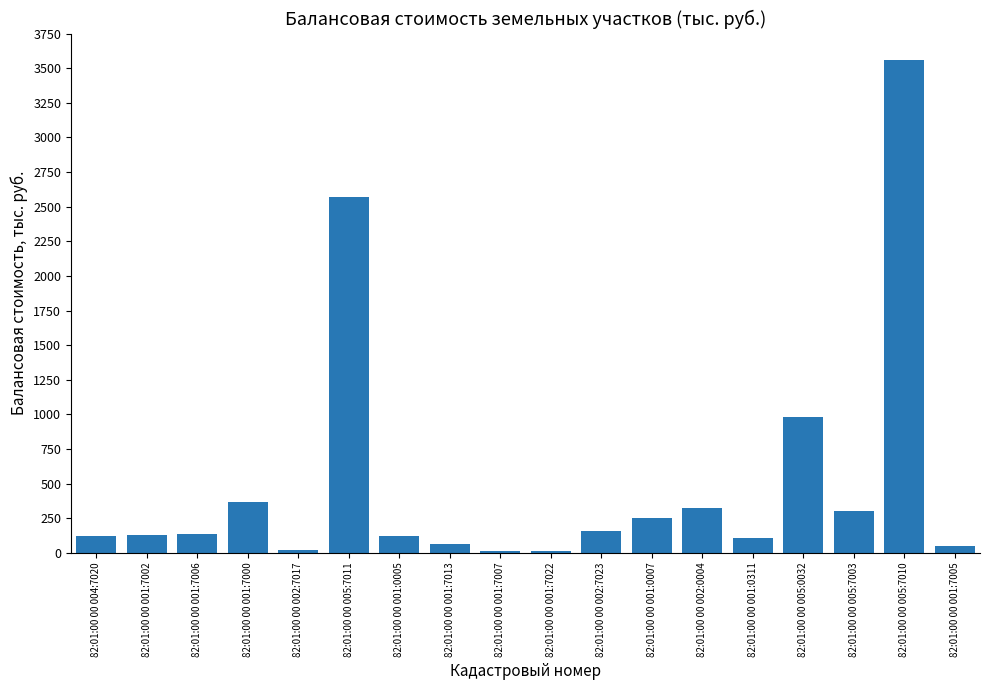

Which category has the highest value across all series?

82:01:00 00 005:7010